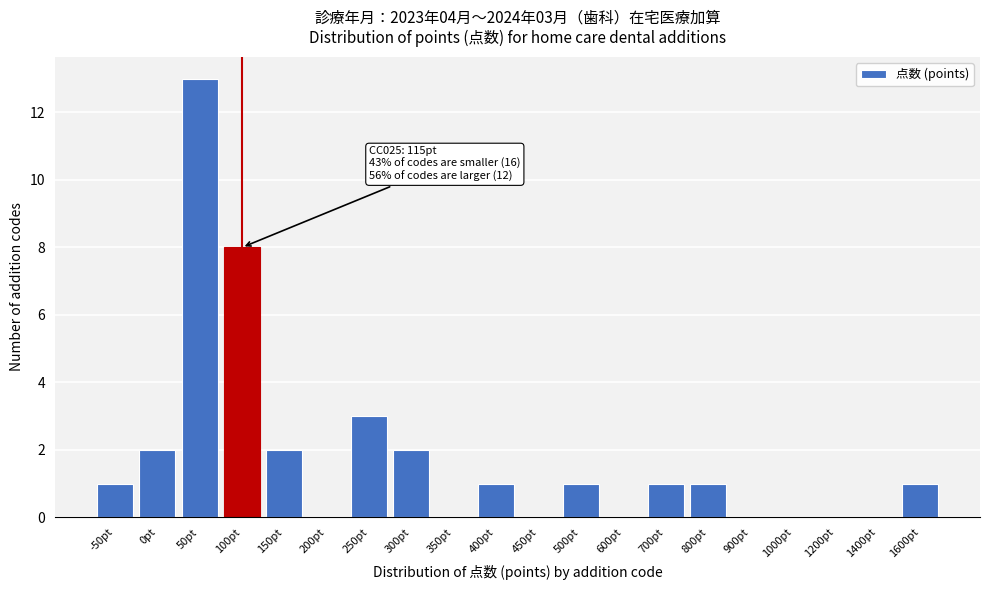

Read the value at 250pt, to the nearest 5.

5